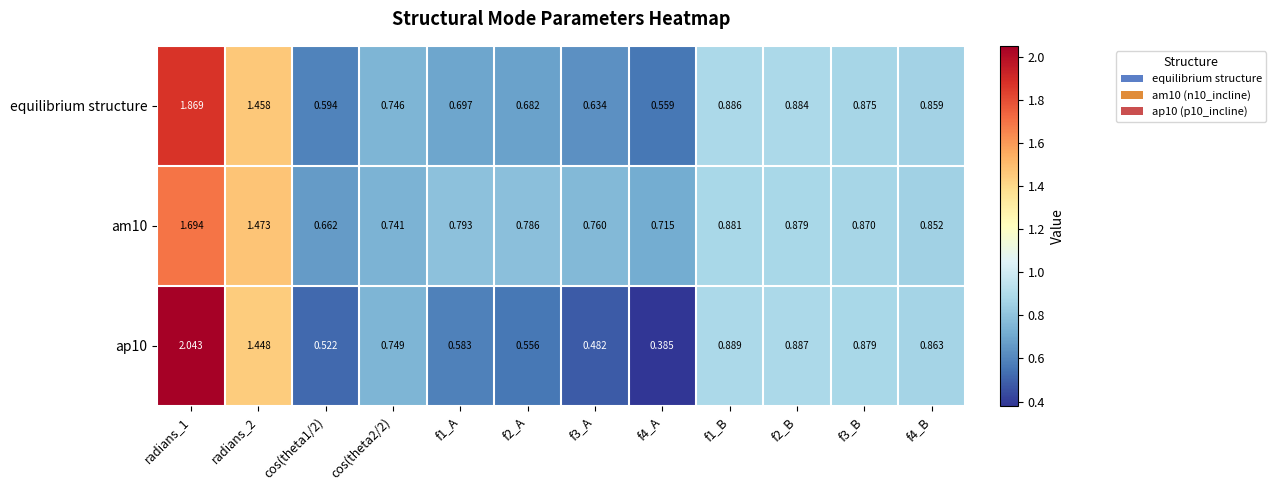

Is the value of equilibrium structure at f1_B greater than the value of am10 at f1_A?

Yes